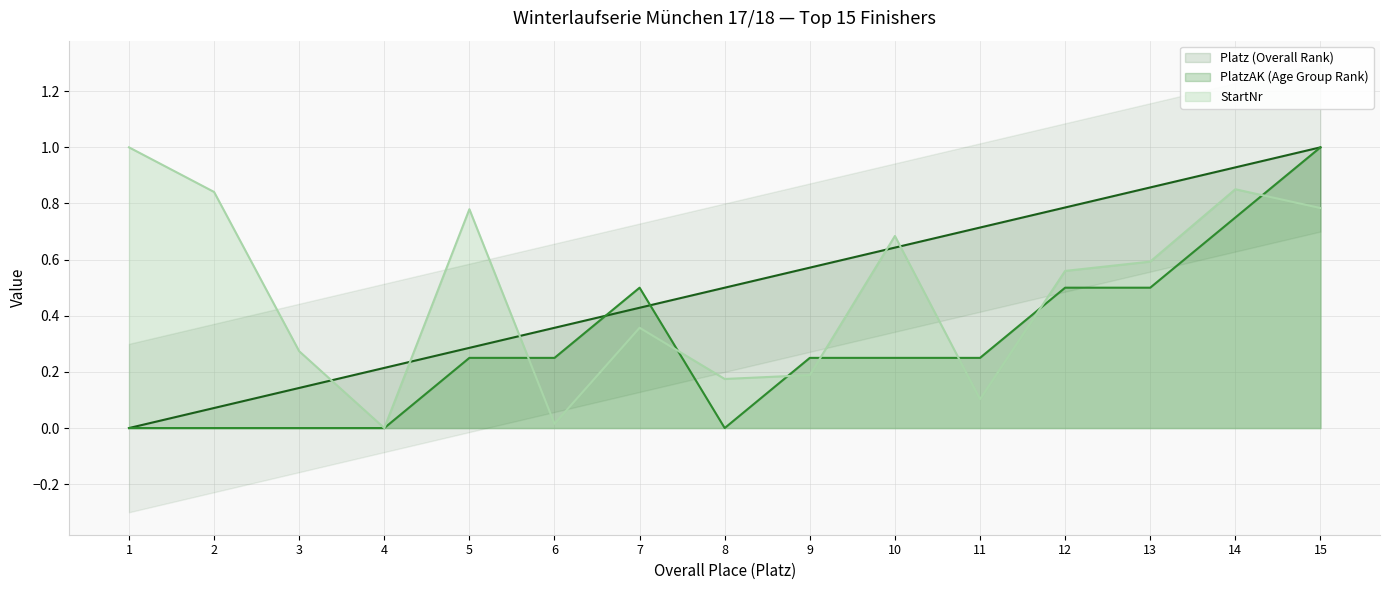

Reading left to right, extract all data points from this chart.

Platz (Overall Rank): 0.0	0.1	0.1	0.2	0.3	0.4	0.4	0.5	0.6	0.6	0.7	0.8	0.9	0.9	1.0
PlatzAK (Age Group Rank): 0.0	0.0	0.0	0.0	0.2	0.2	0.5	0.0	0.2	0.2	0.2	0.5	0.5	0.8	1.0
StartNr: 1.0	0.8	0.3	0.0	0.8	0.0	0.4	0.2	0.2	0.7	0.1	0.6	0.6	0.9	0.8